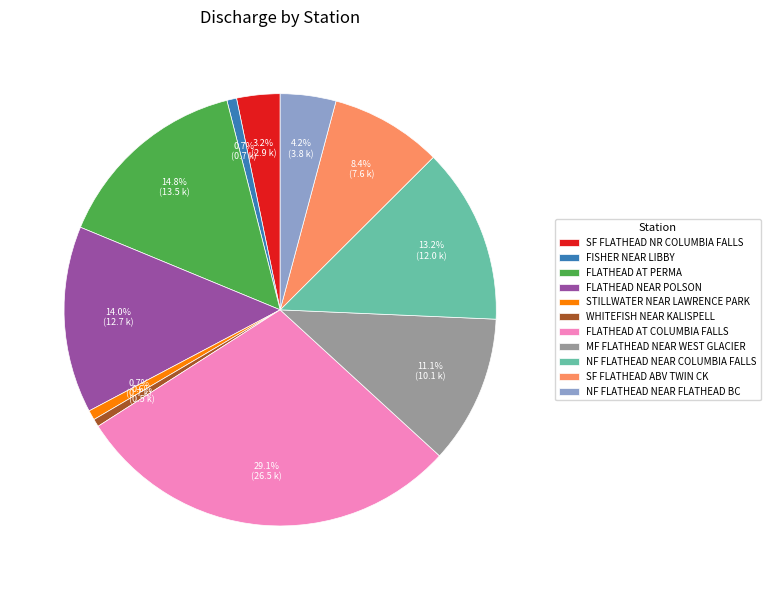

Approximately how many times larger is the value at NF FLATHEAD NEAR COLUMBIA FALLS compared to FLATHEAD AT PERMA?

0.9